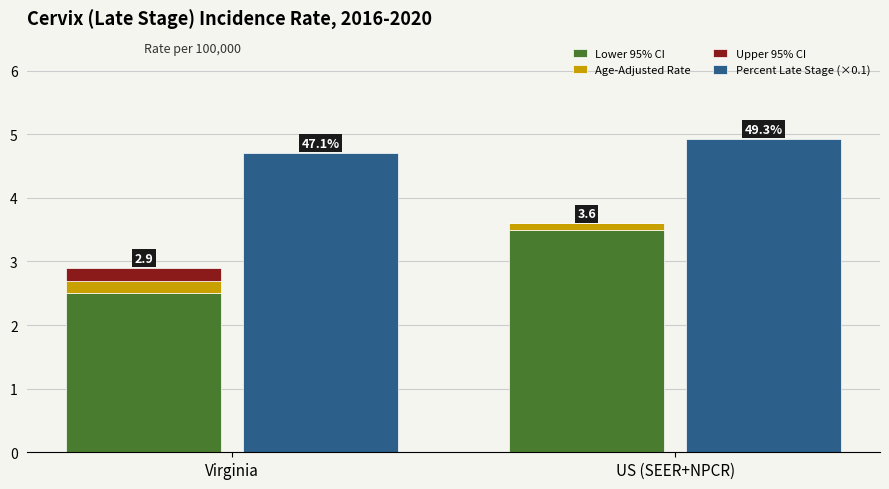

What is the difference between the highest and lowest values at US (SEER+NPCR)?

4.9